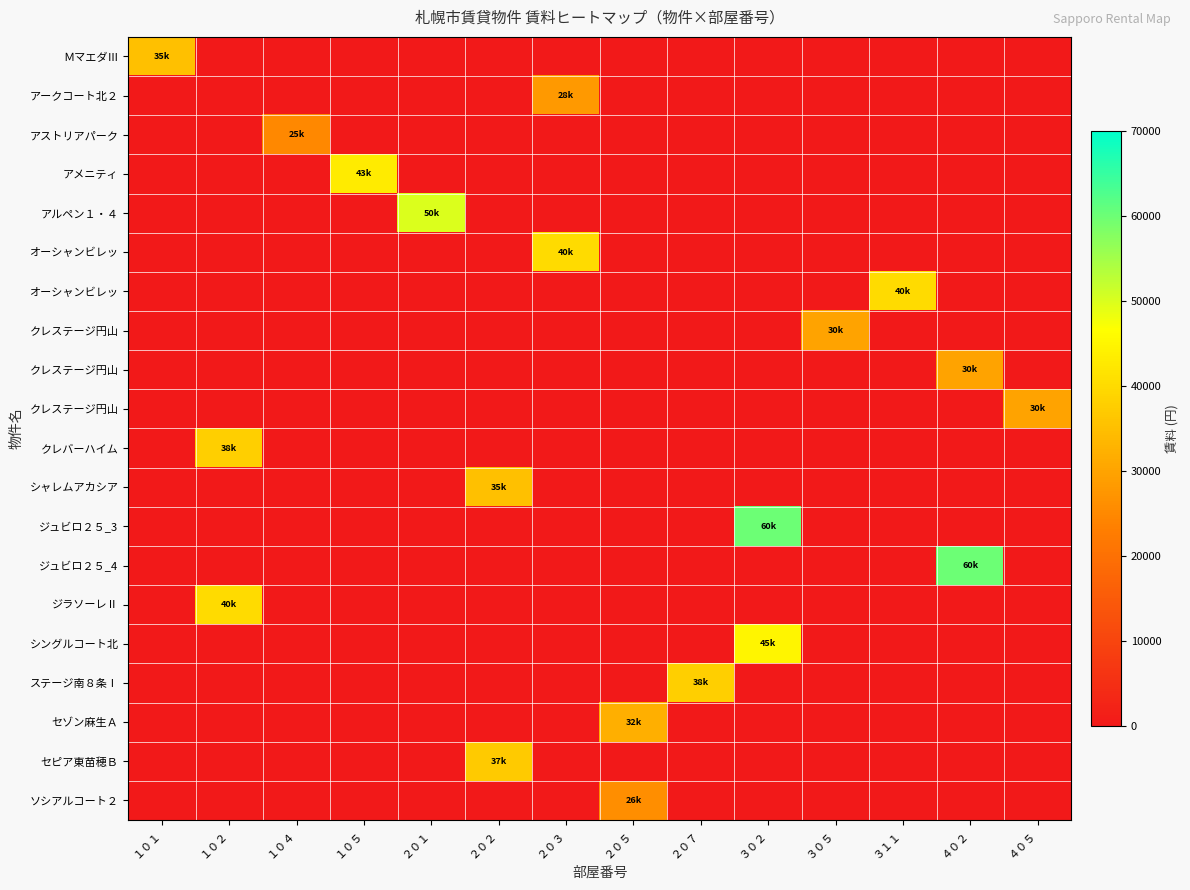

What is the spread (max minus min) of values at １０１?

35000